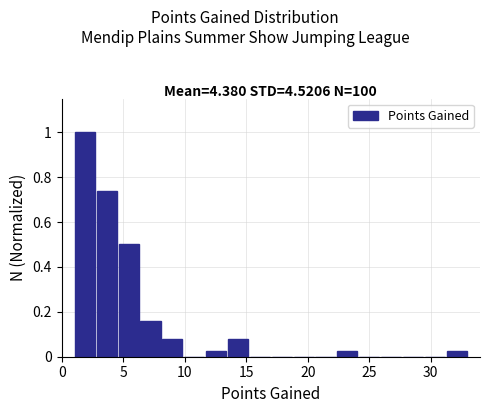

Read against the x-axis, roughly where is the centre of the tallest bar?

2.0